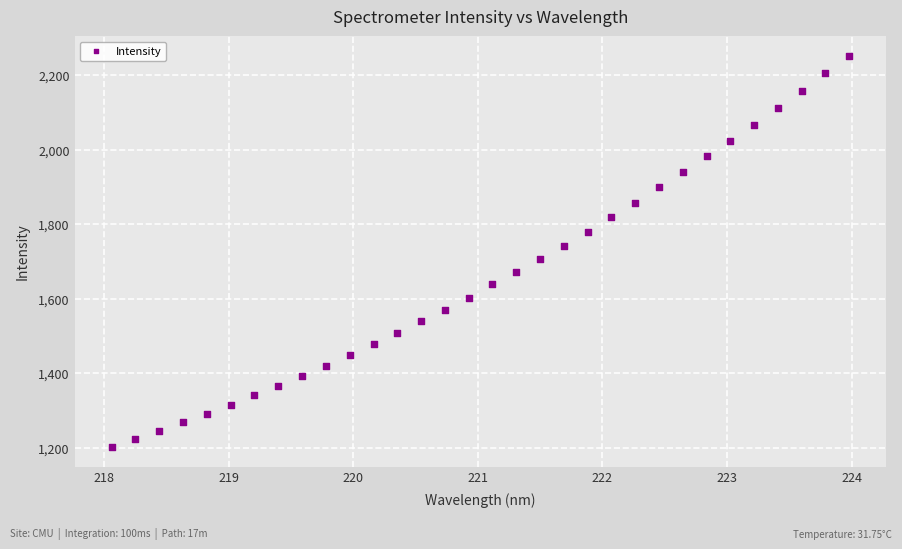

What is the range of X values (max minus min)?

5.9